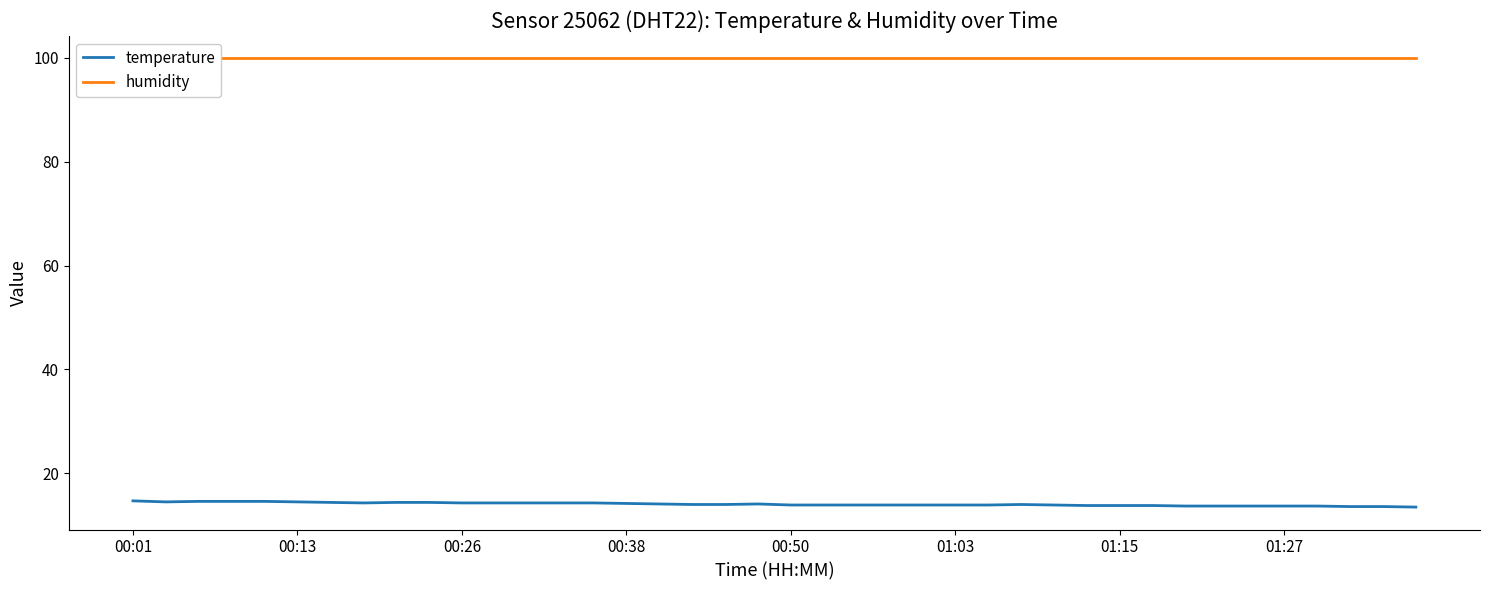

The temperature series shows 3.6 at 14. True or false?

False